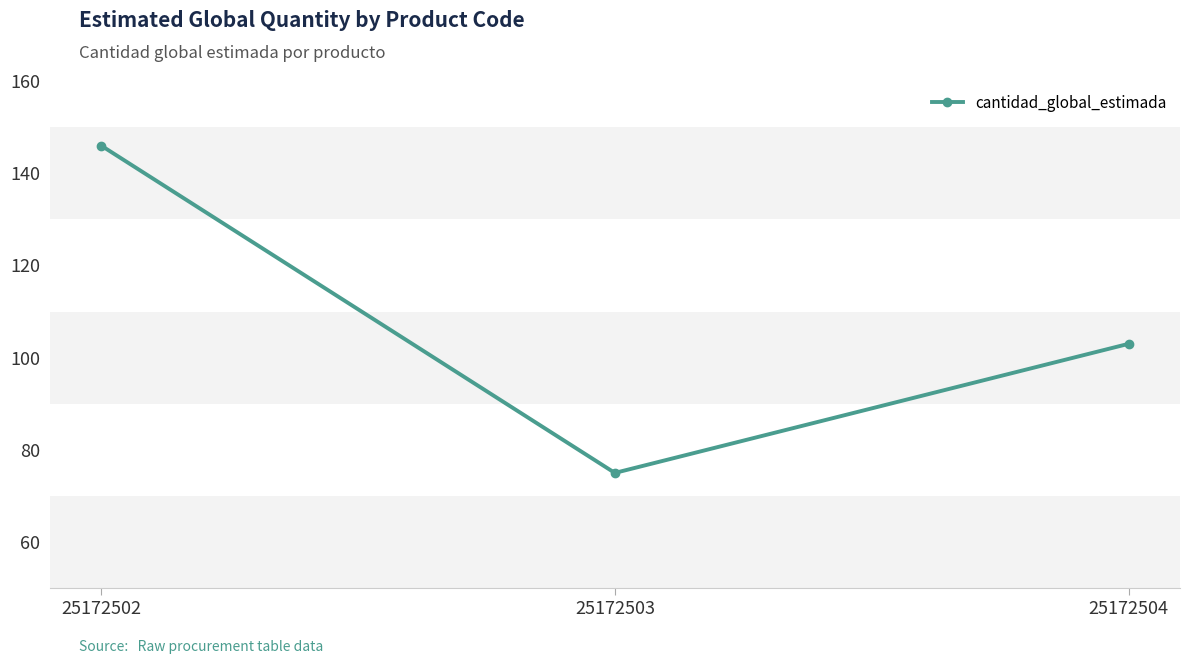

Reading right to left, transcribe all the data shown in this chart.

25172504=103	25172503=75	25172502=146